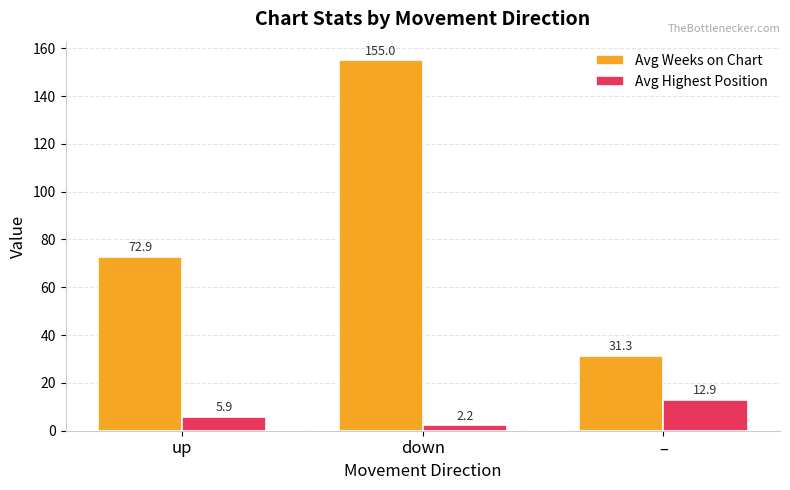

At which label is Avg Highest Position closest to 7?

up